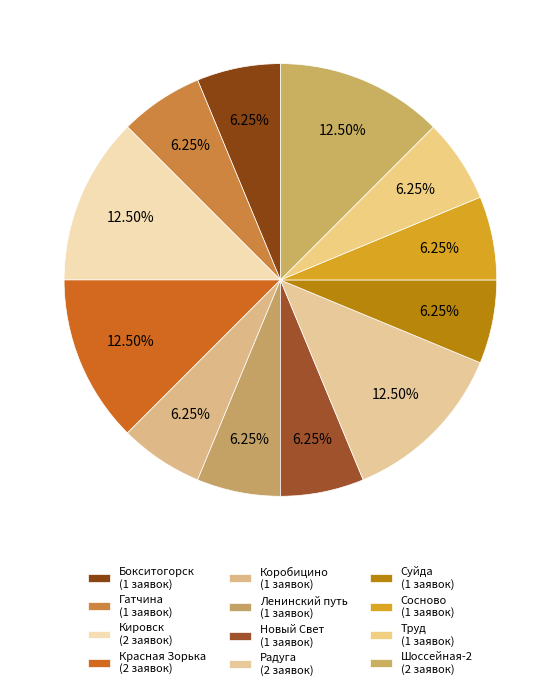

Do Радуга and Сосново together represent more than half of the pie?

No